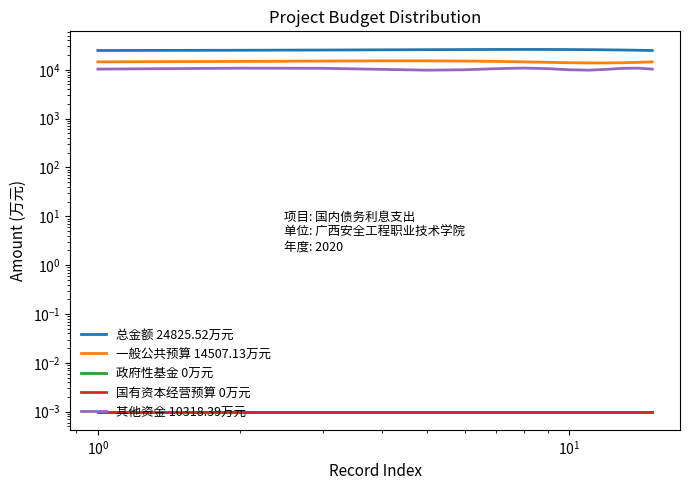

How many data points in 其他资金 10318.39万元 are above 10318?

9